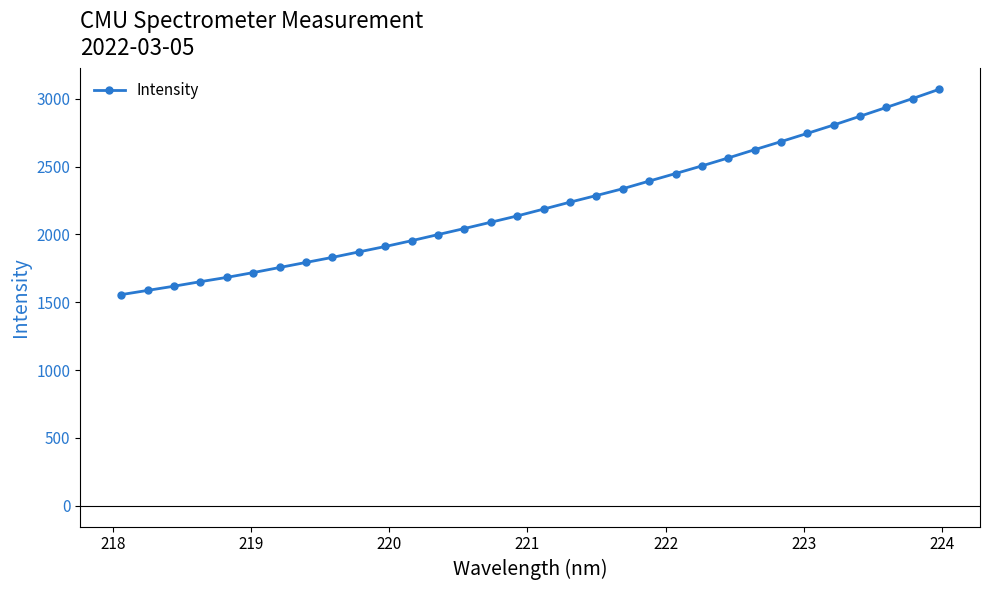

What is the value of the 17th point from the left?

2186.8